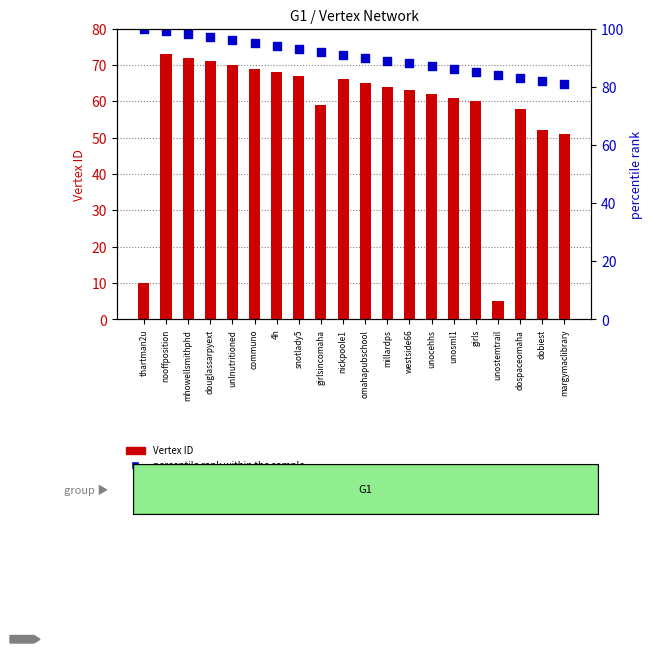

Is the value of Vertex ID at westside66 greater than the value of percentile rank within the sample at girls?

No